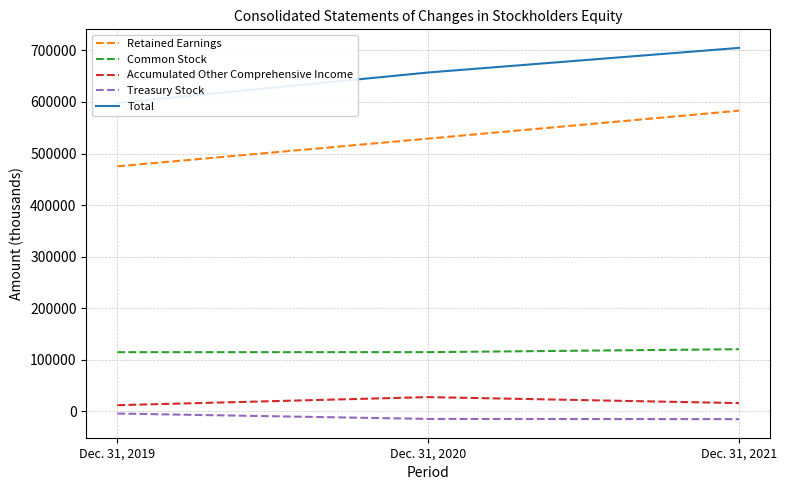

What is the maximum value shown in the chart?

704906